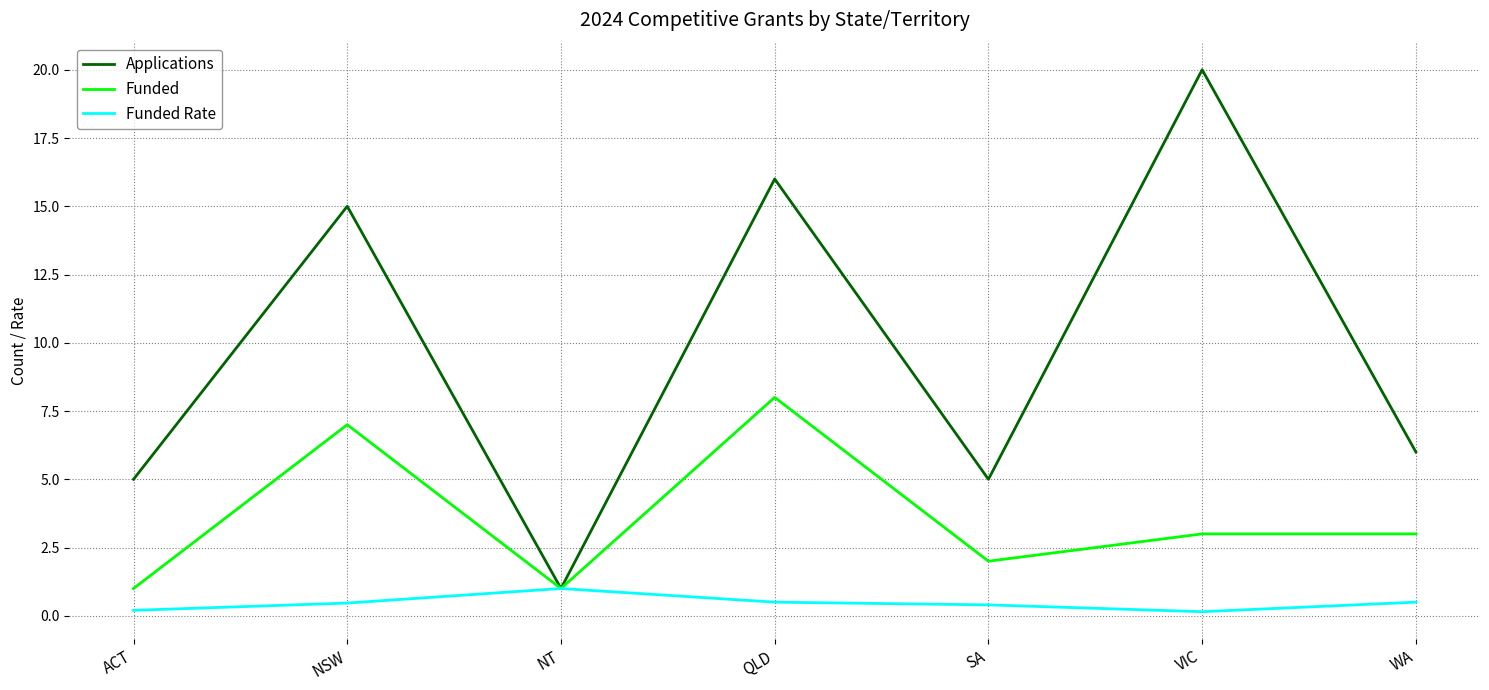

Is it true that Applications equals 6.0 at WA?

True